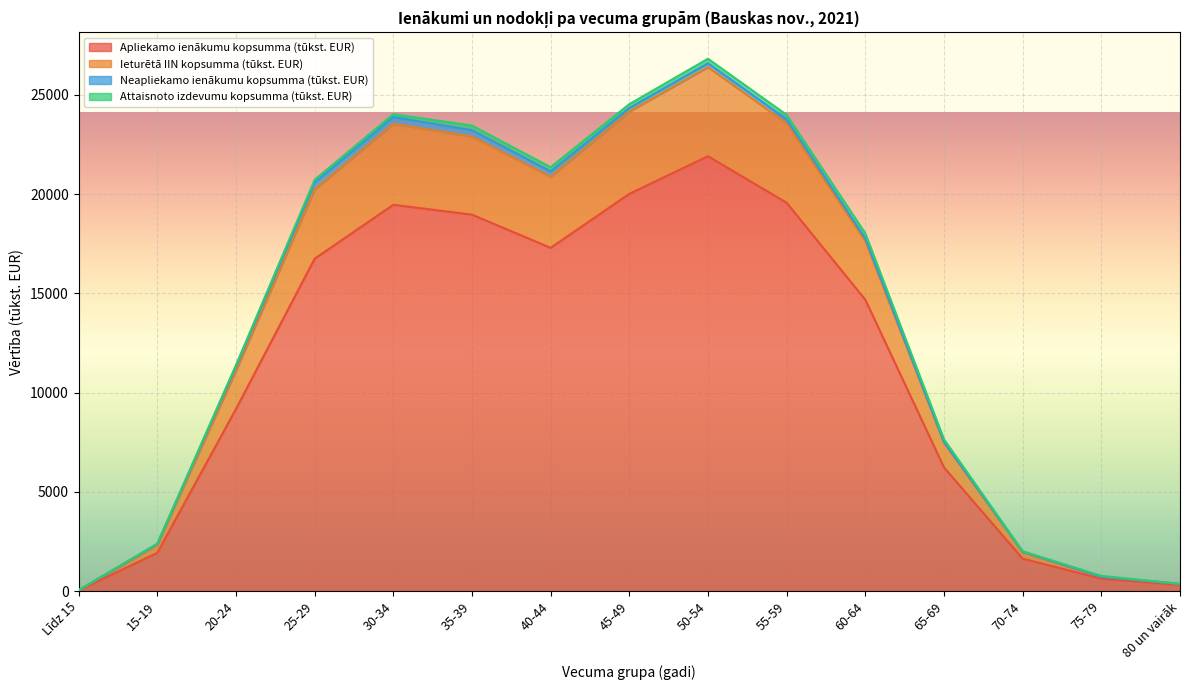

How many values in the Ieturētā IIN kopsumma (tūkst. EUR) series are below 17759?

7